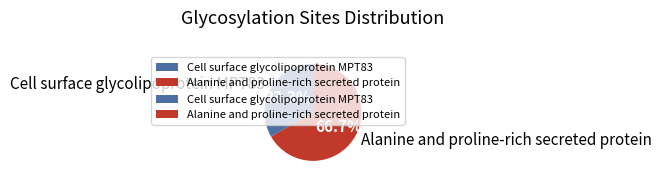

True or false: Alanine and proline-rich secreted protein accounts for 67% of the total.

True